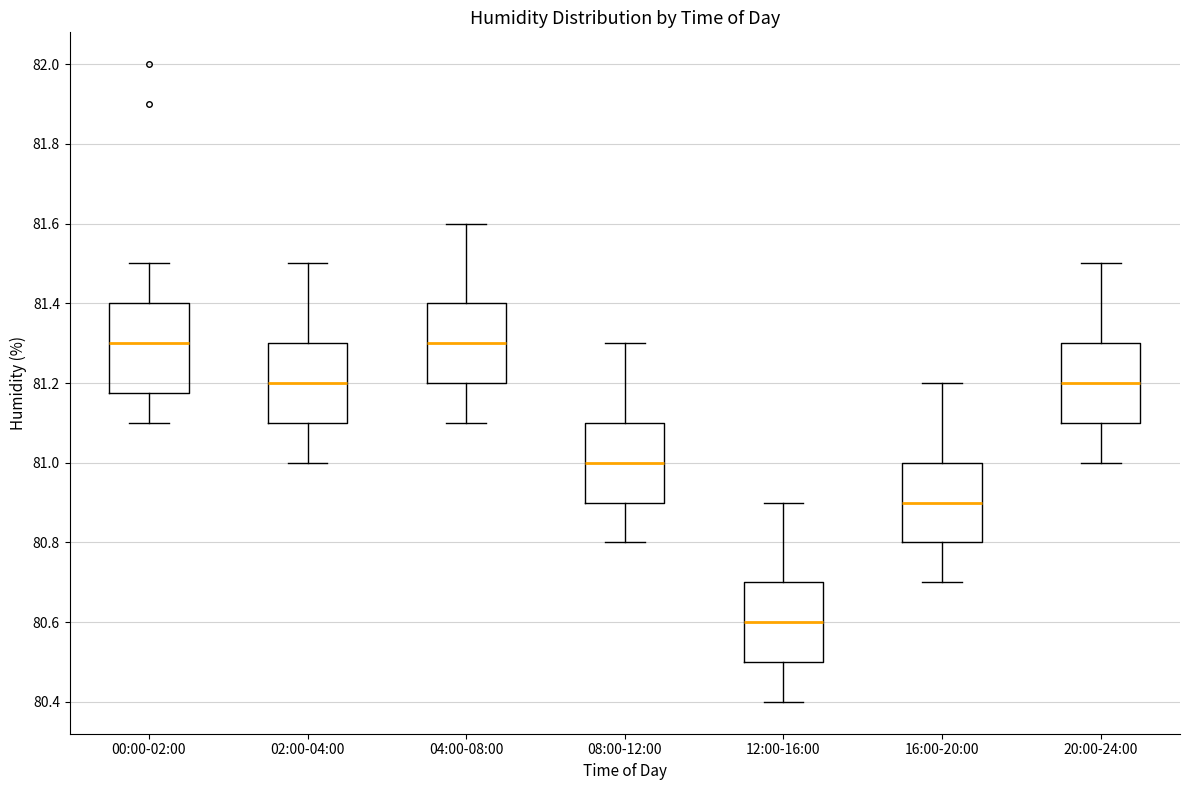

Where does the upper whisker of the box for 16:00-20:00 end on the y-axis? The values are not printed on the chart, so give them approximately, as read against the axis.

81.20